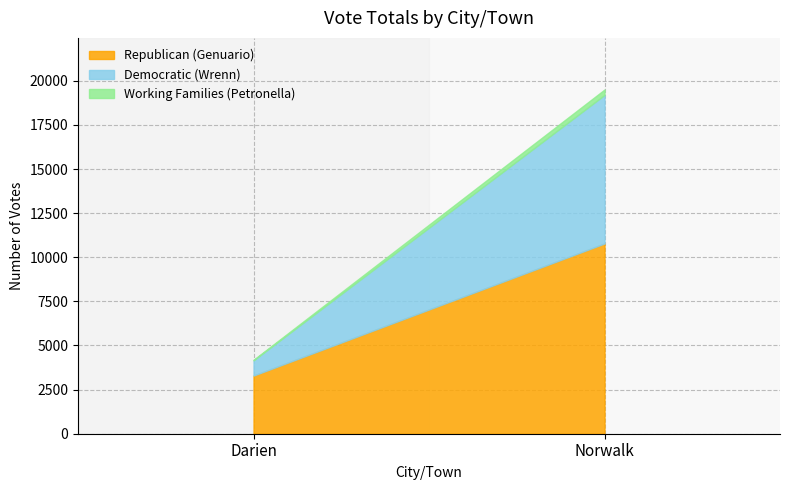

Which series has the largest total across all categories?

Republican (Genuario)